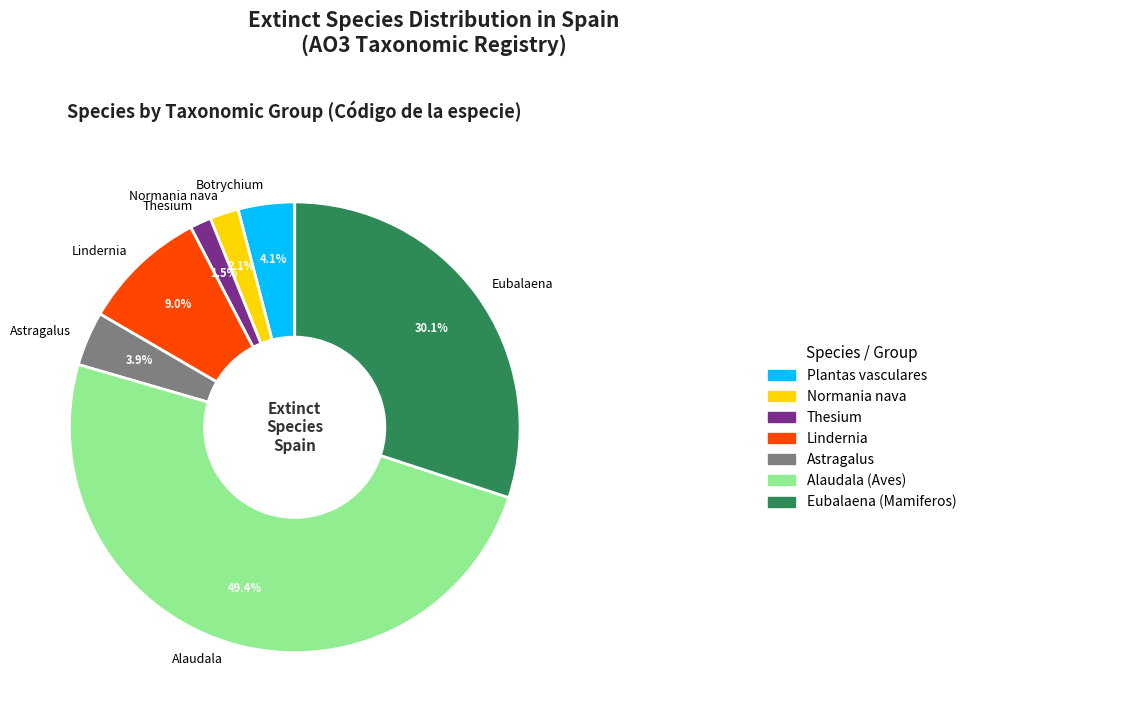

Count the number of slices in the pie.

7